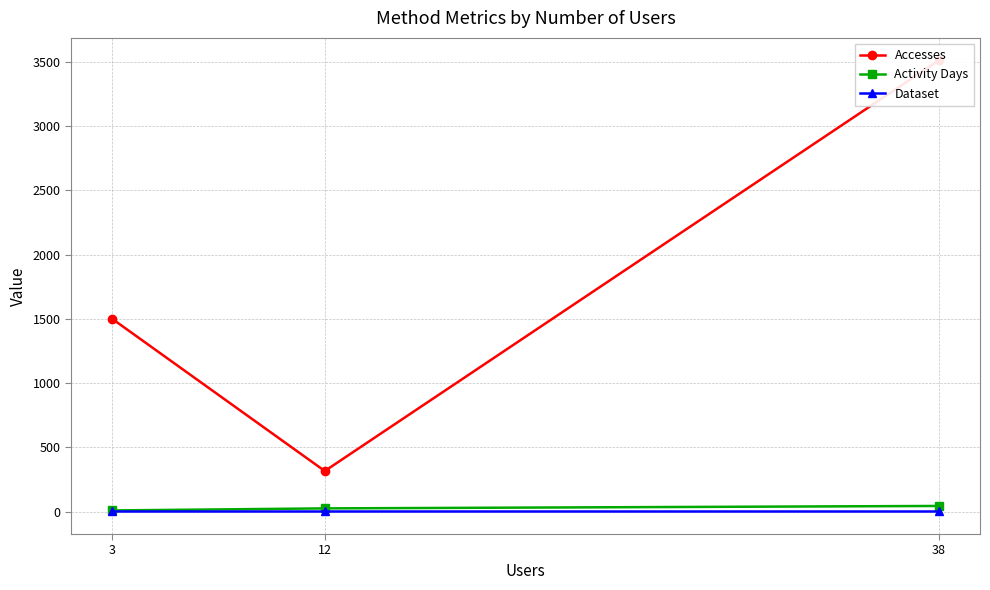

Does the chart have visible grid lines?

Yes